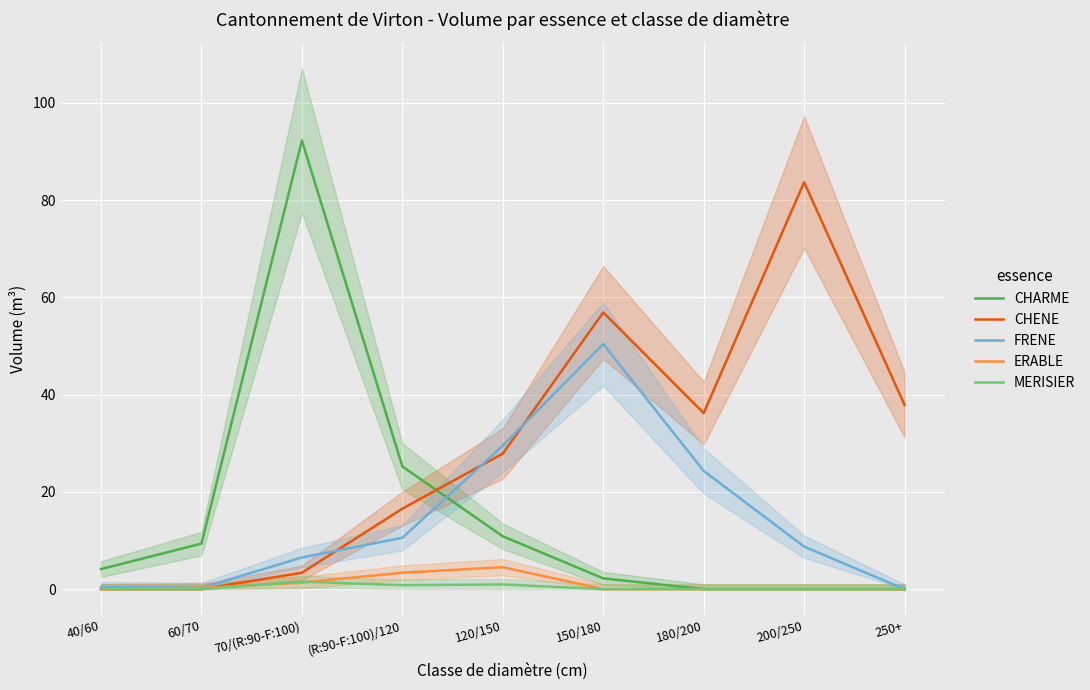

What is the difference between the FRENE values at 70/(R:90-F:100) and 180/200?

17.8